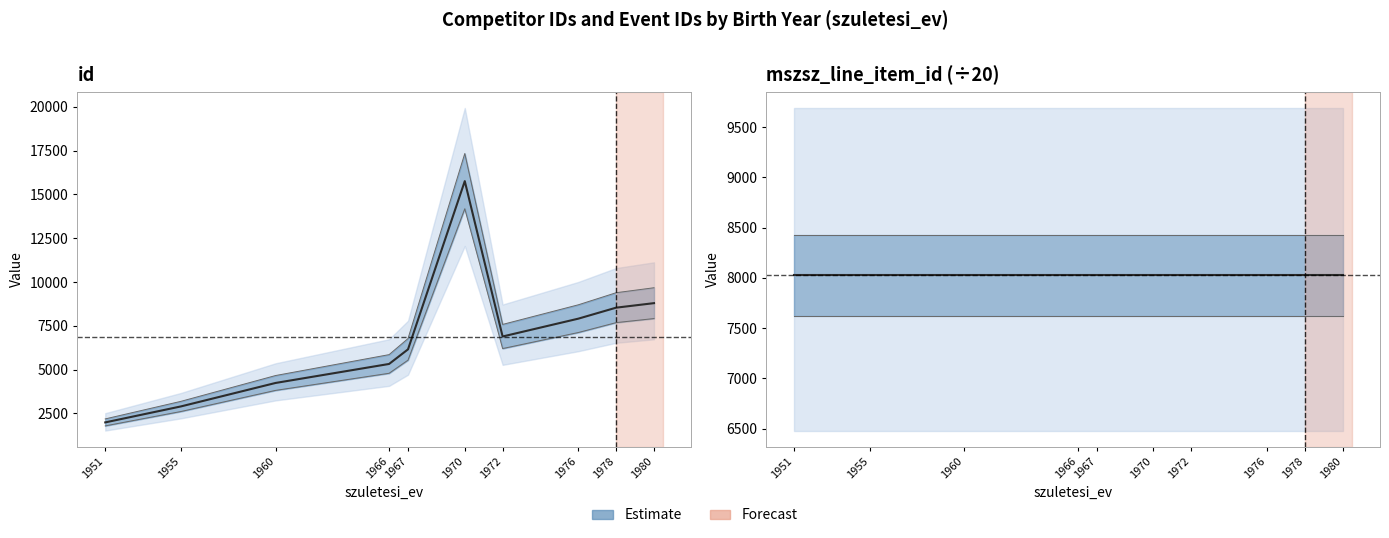

What is the total value across all series at 1970?

23786.5